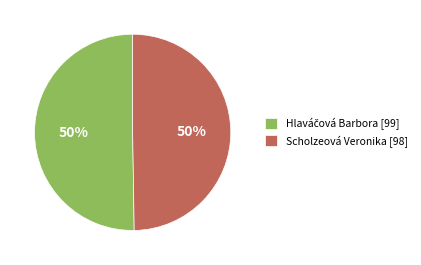

To the nearest percent, what percentage of the pie is Scholzeová Veronika?

50%